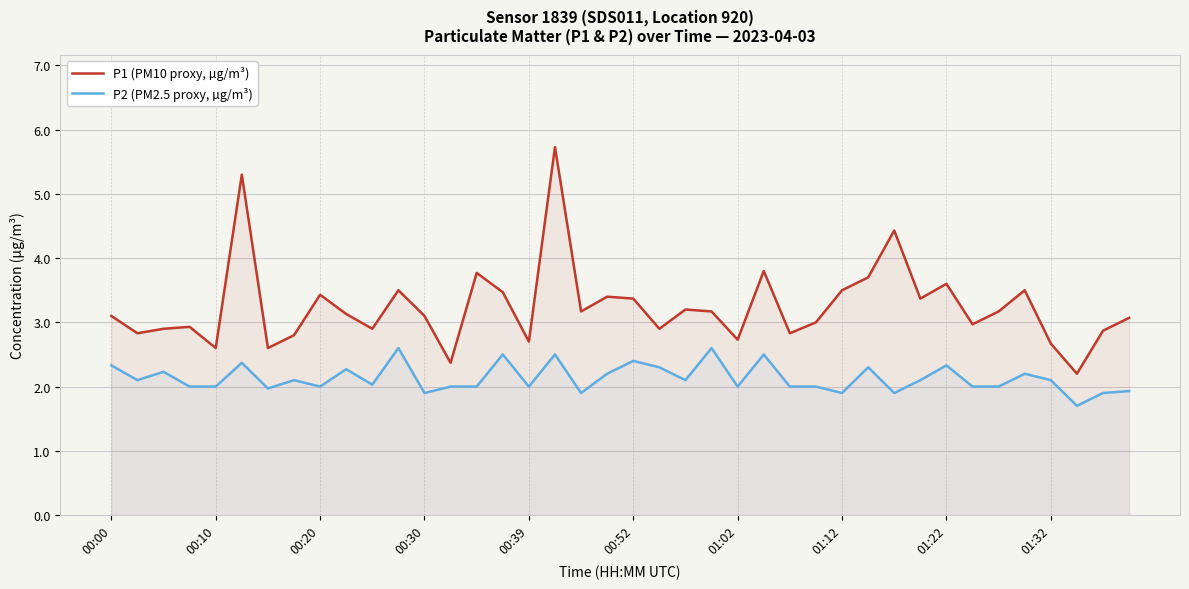

The value of P1 (PM10 proxy, µg/m³) at 00:10 is 0.7. True or false?

False